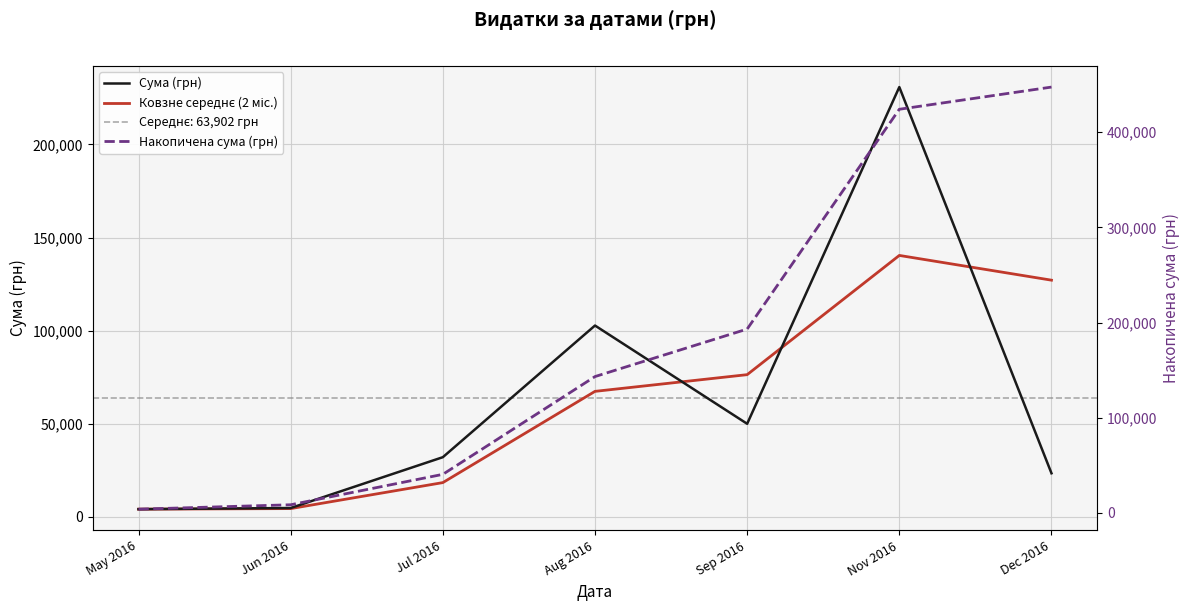

List the series in order of their peak value, highest first.

Накопичена сума (грн), Сума (грн), Ковзне середнє (2 міс.)